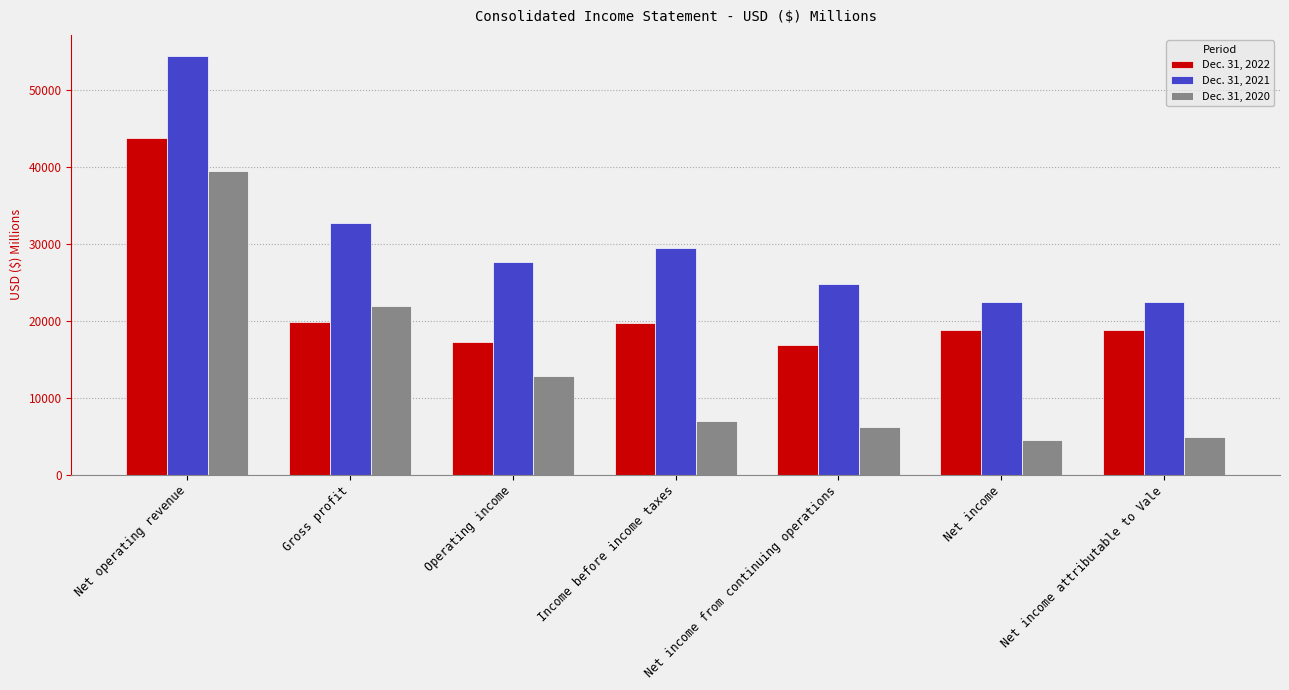

How many distinct data groups are displayed?

3